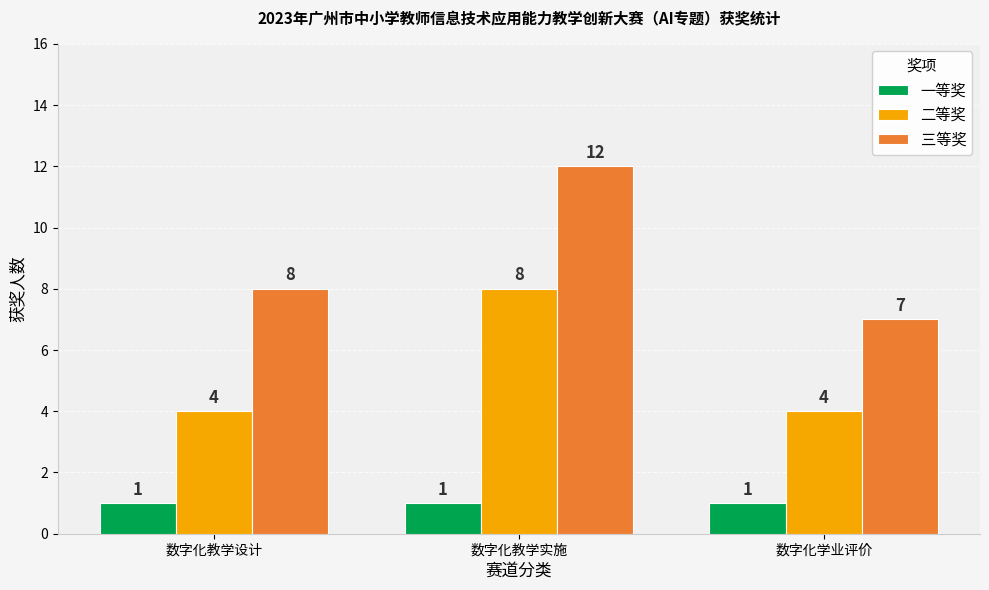

Rank the categories by 三等奖 value from highest to lowest.

数字化教学实施, 数字化教学设计, 数字化学业评价